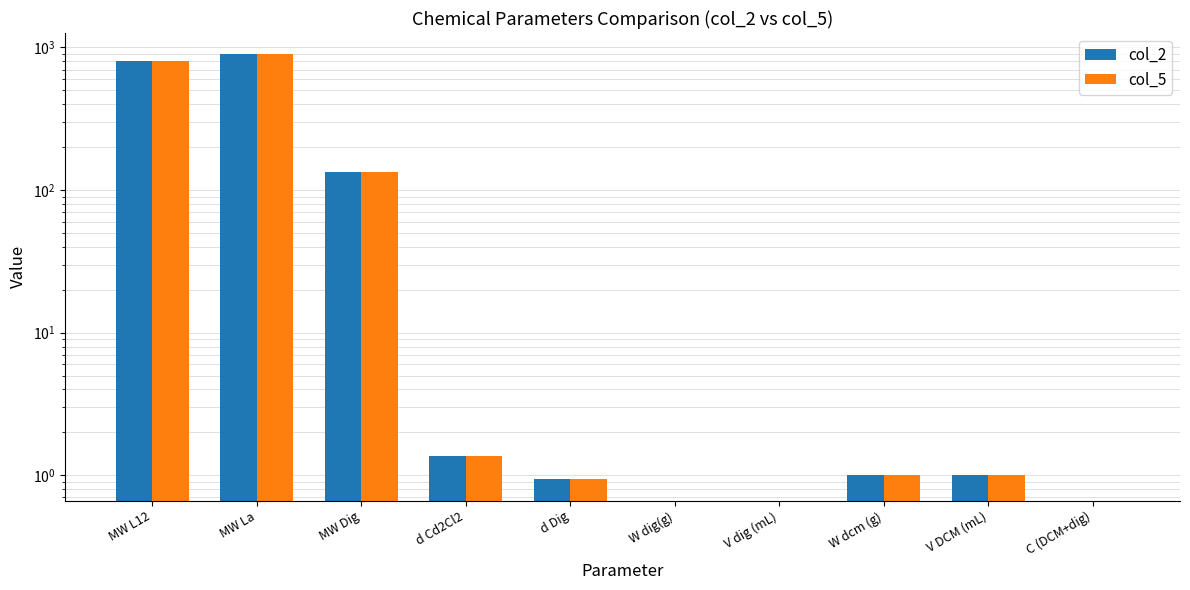

The value of col_5 at MW Dig is 37.3. True or false?

False